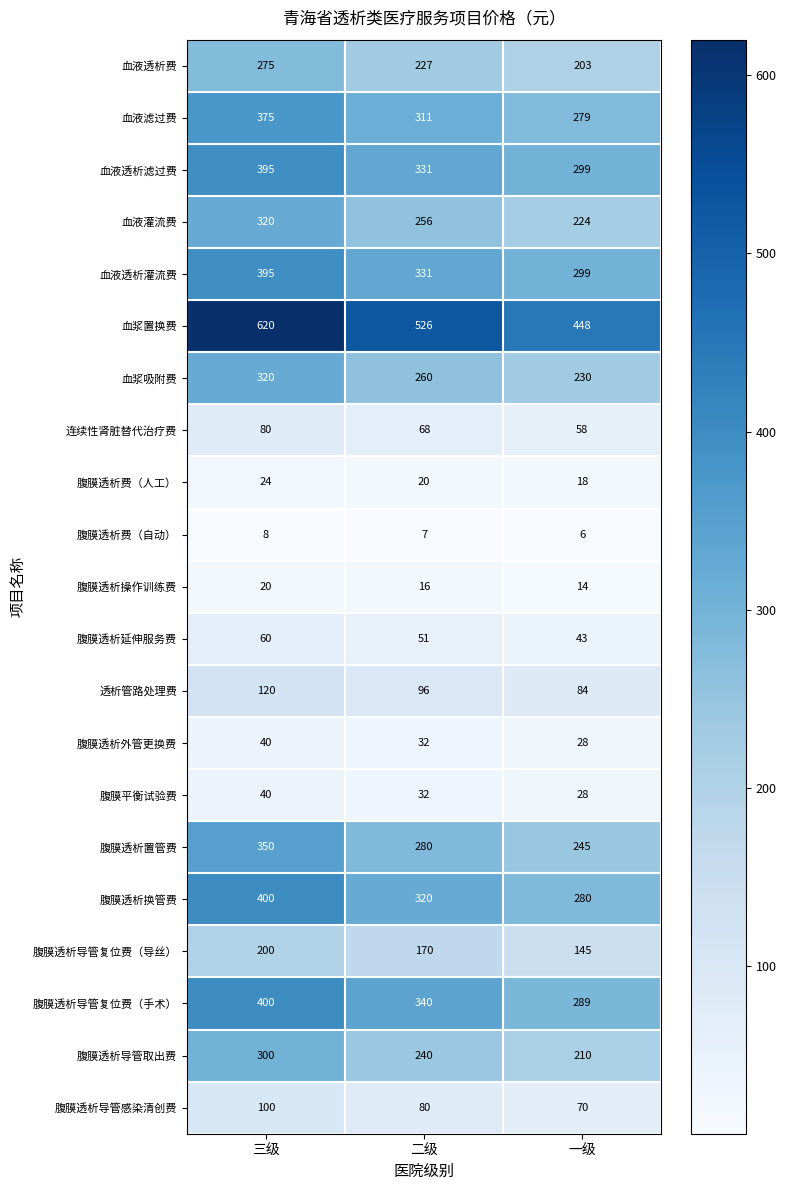

Where is 腹膜透析置管费 nearest to the value 297?

二级